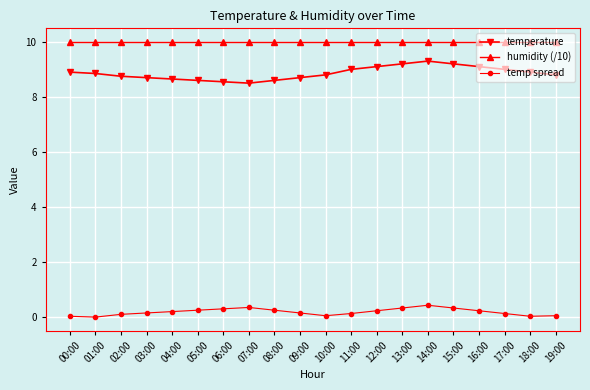

What is the label of the 4th point from the right?

16:00